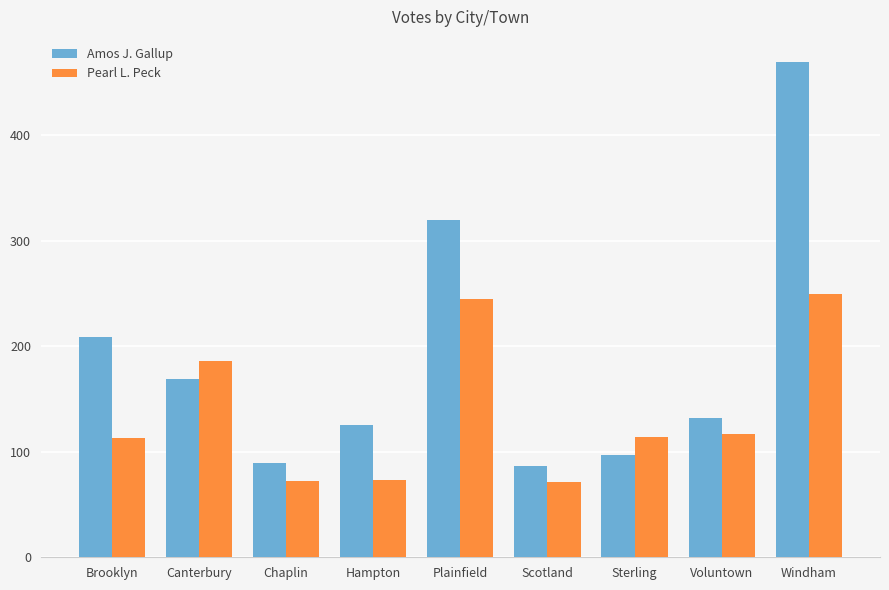

Does the chart contain stacked bars?

No